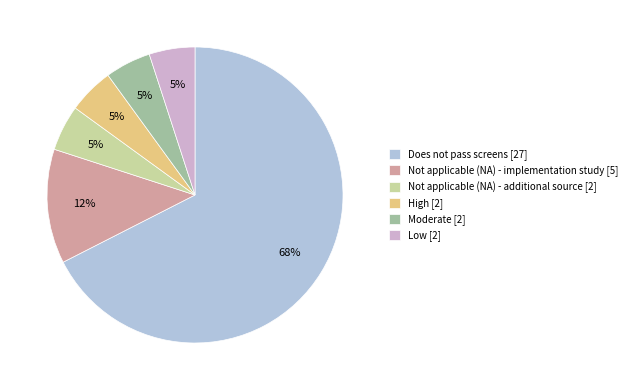

Count the number of slices in the pie.

6